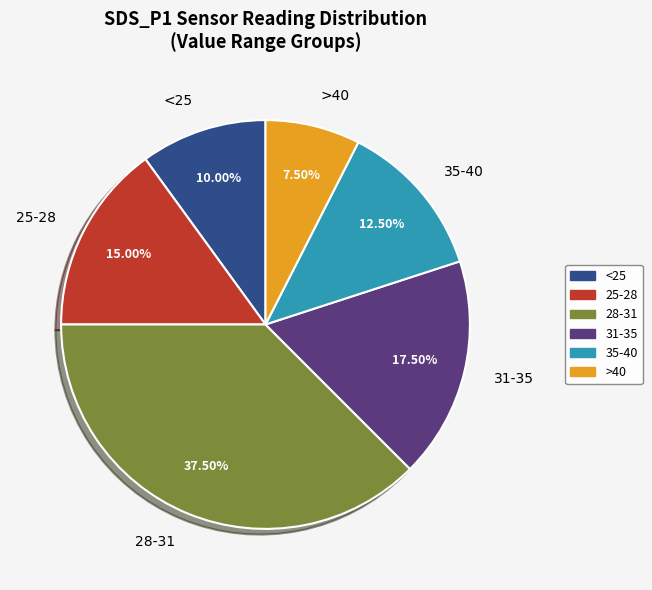

Does >40 represent more than half of the total?

No